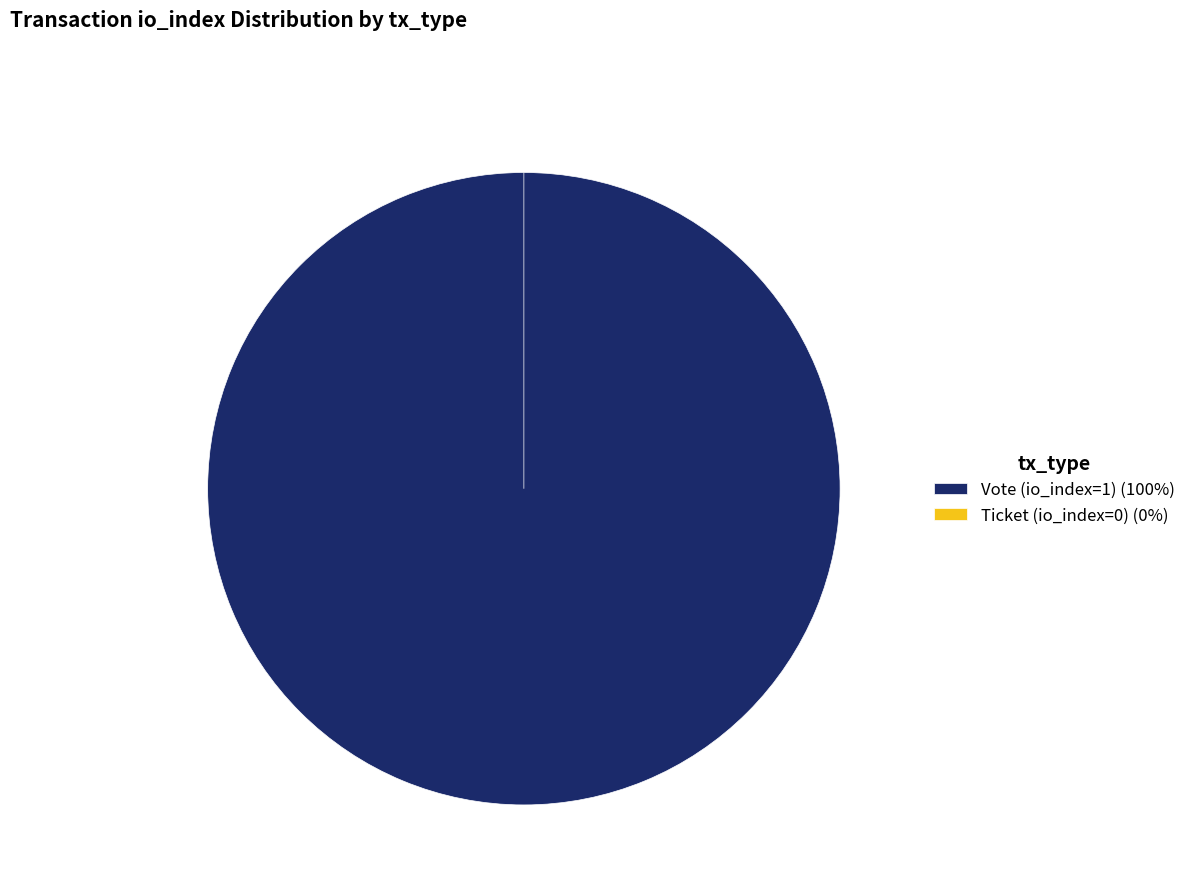

Is it true that Ticket (io_index=0) is 9% of the pie?

False